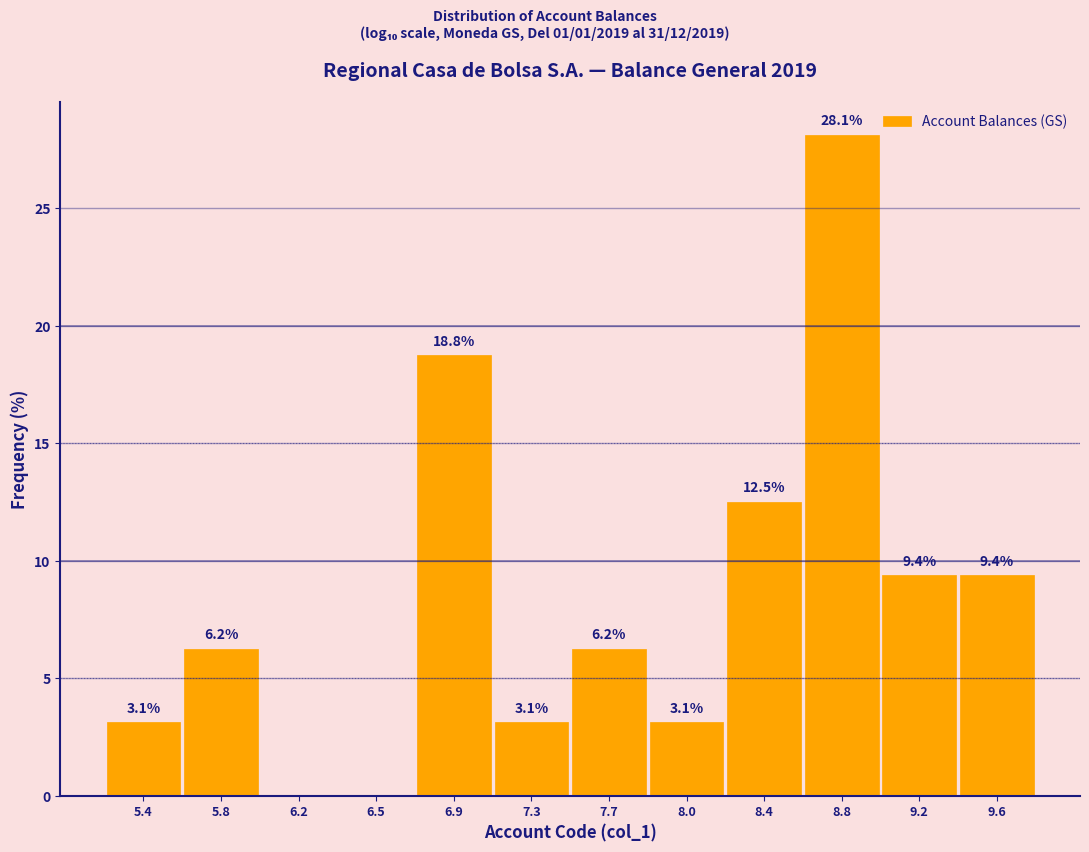

What is the ratio of the value at 7.7 to the value at 6.9?

0.3